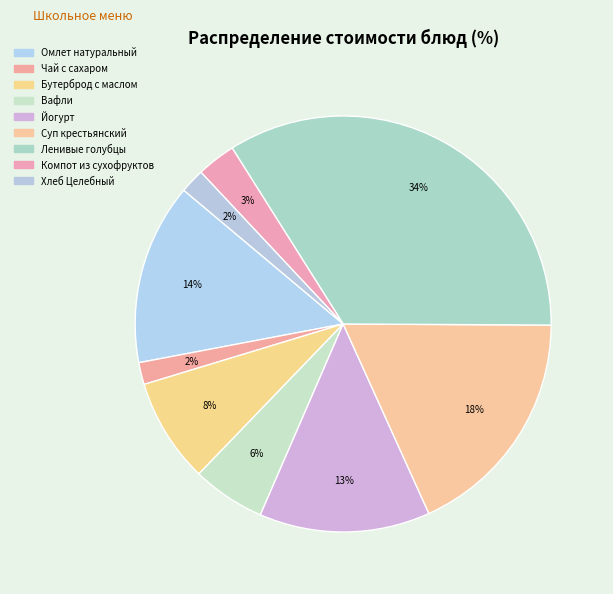

Is the sum of Вафли and Суп крестьянский greater than half?

No